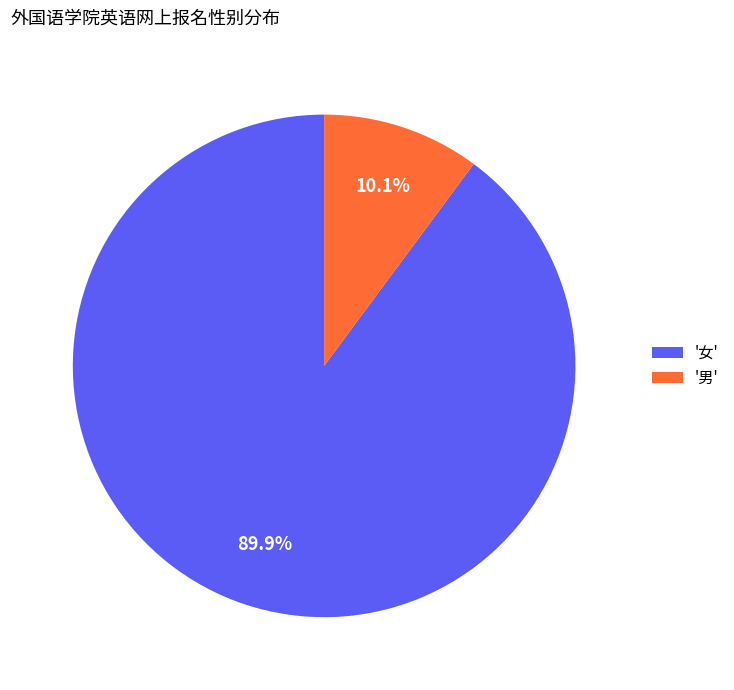

Does any single category account for the majority?

Yes